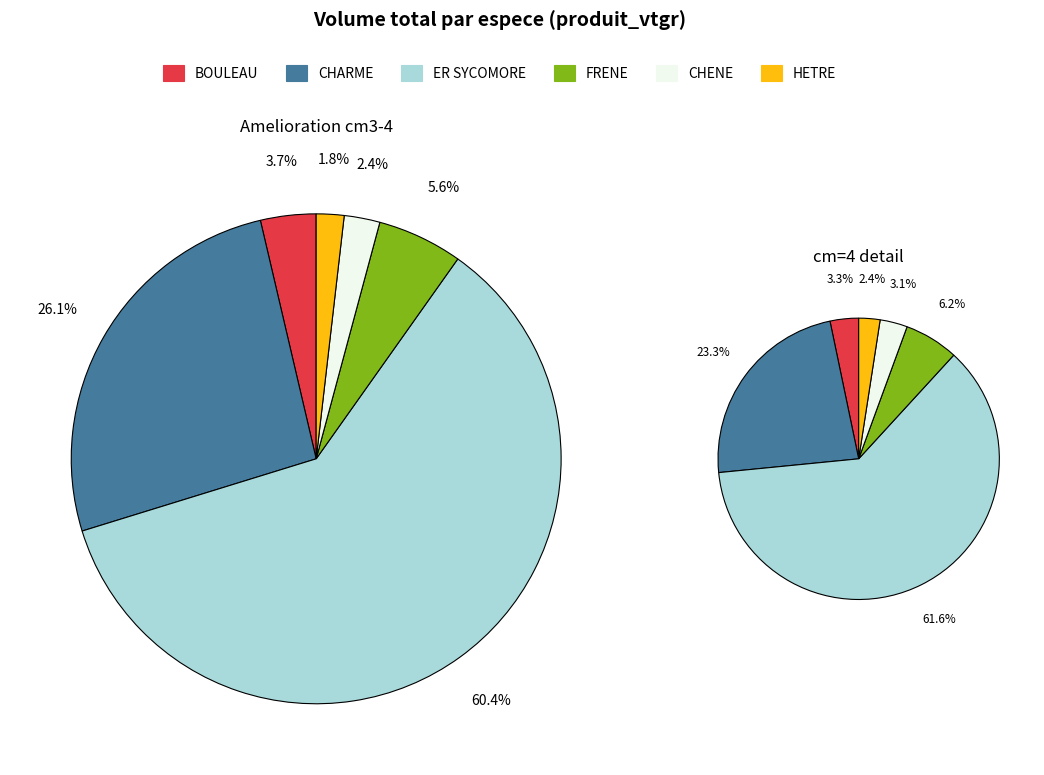

Which category has the smallest portion of the pie?

HETRE